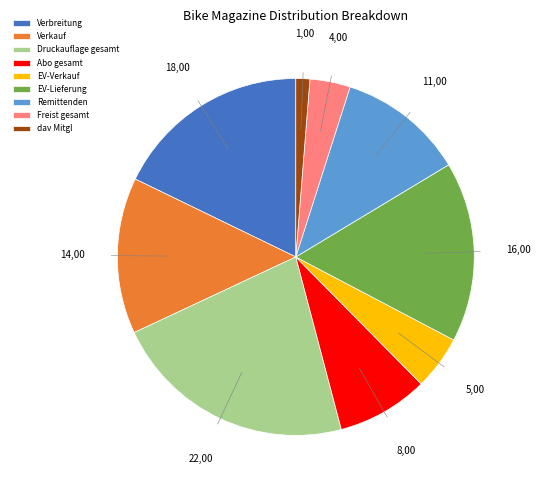

Is there any slice that represents more than half of the pie?

No